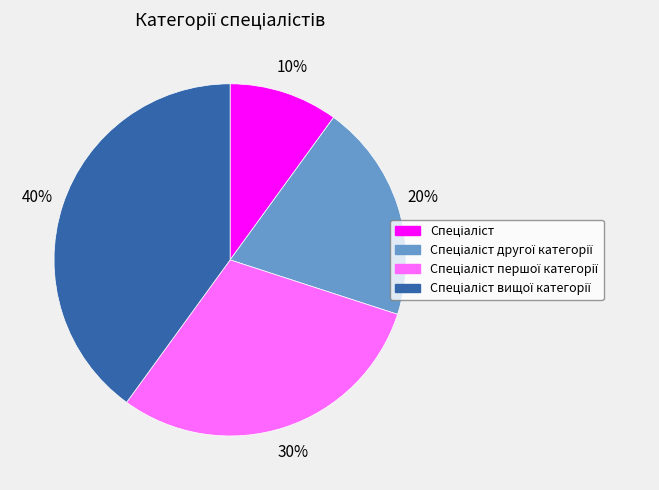

To the nearest percent, what is the average slice percentage?

25%